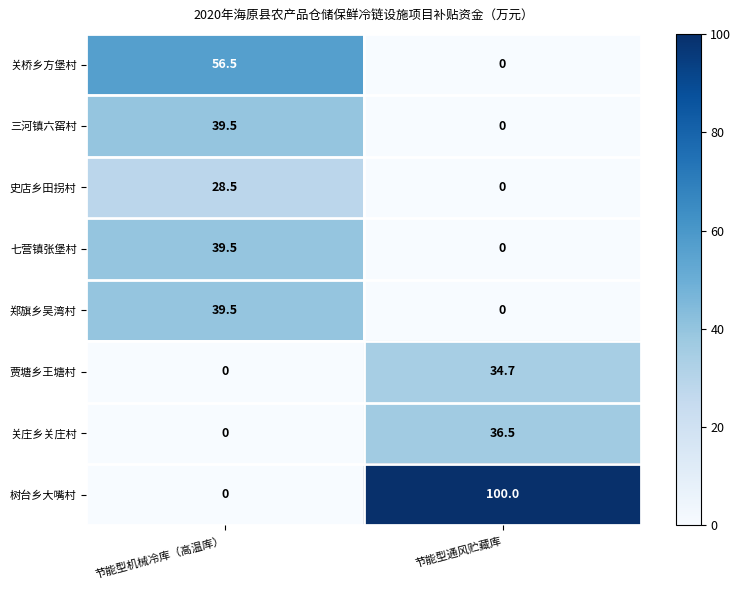

At which label does 关桥乡方堡村 first exceed 56?

节能型机械冷库（高温库）